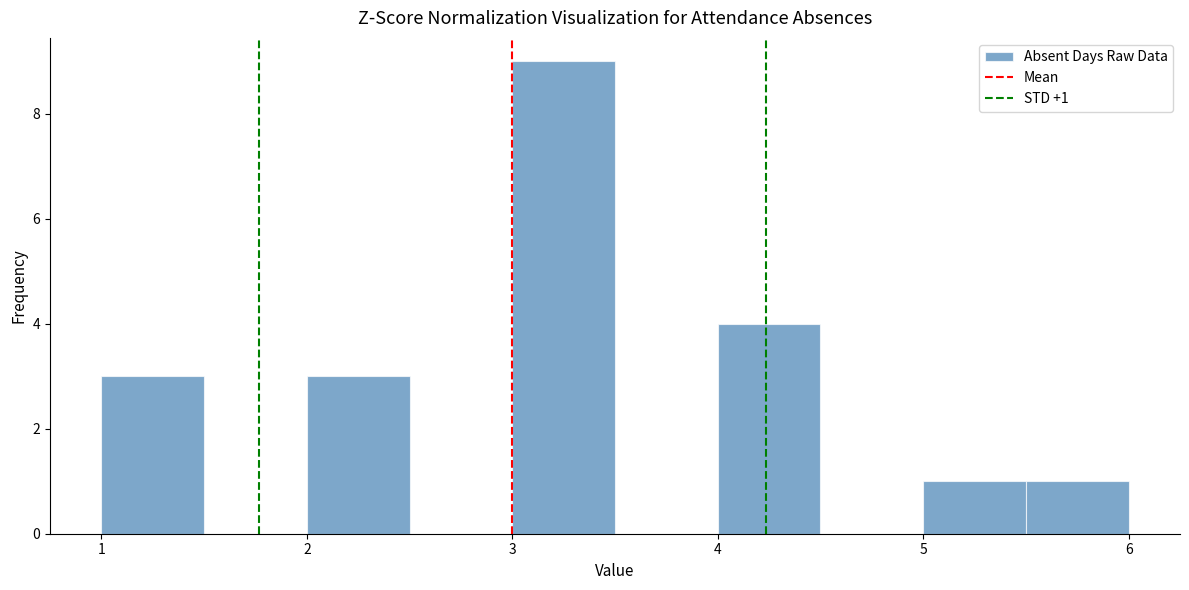

Which range on the x-axis has the tallest bar?

3.0 to 3.5